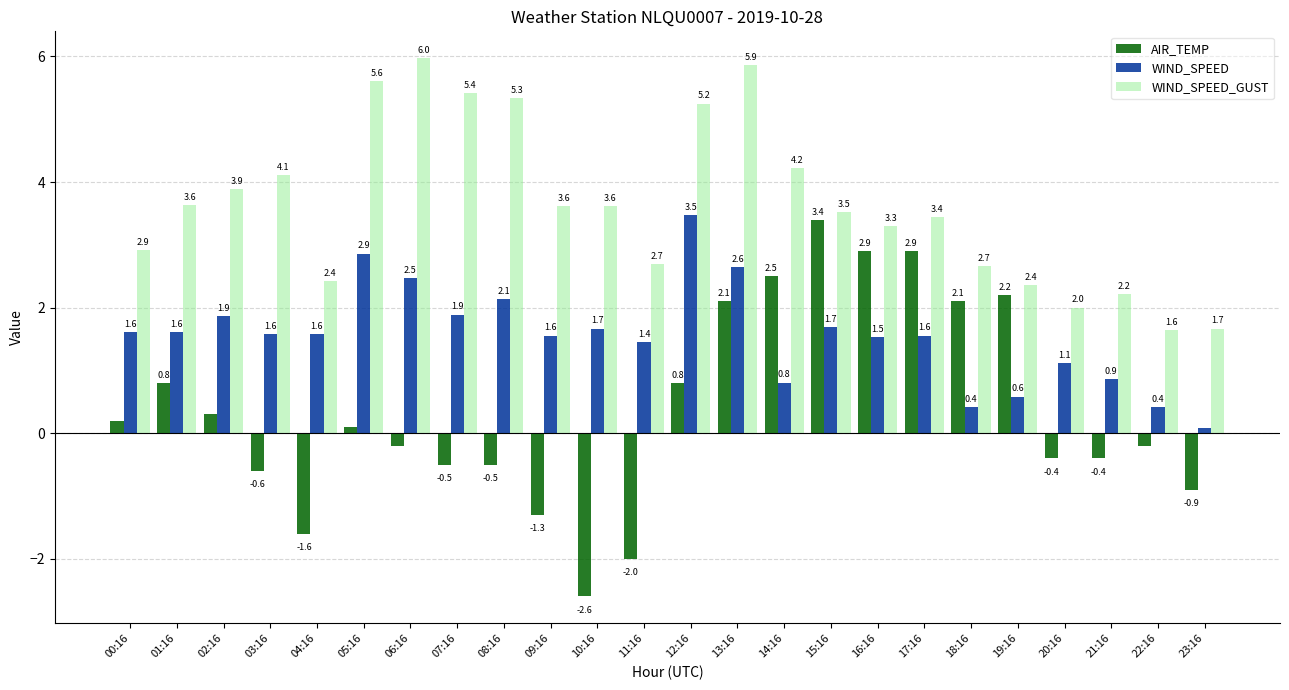

What is the label of the 12th bar from the right?

12:16